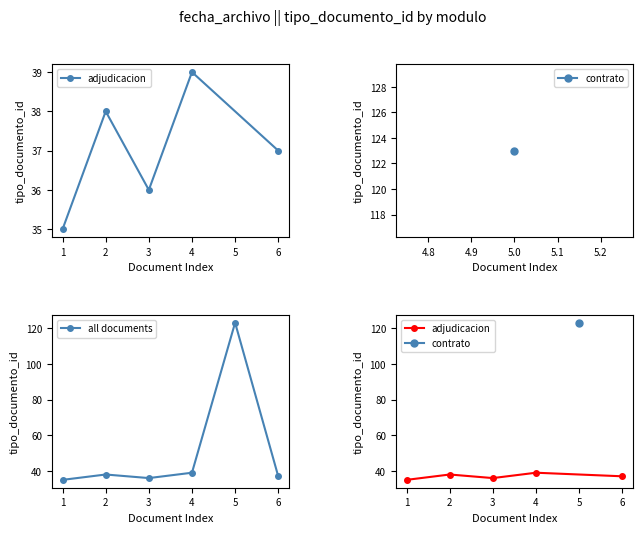

The all documents series shows 50 at 2. True or false?

False